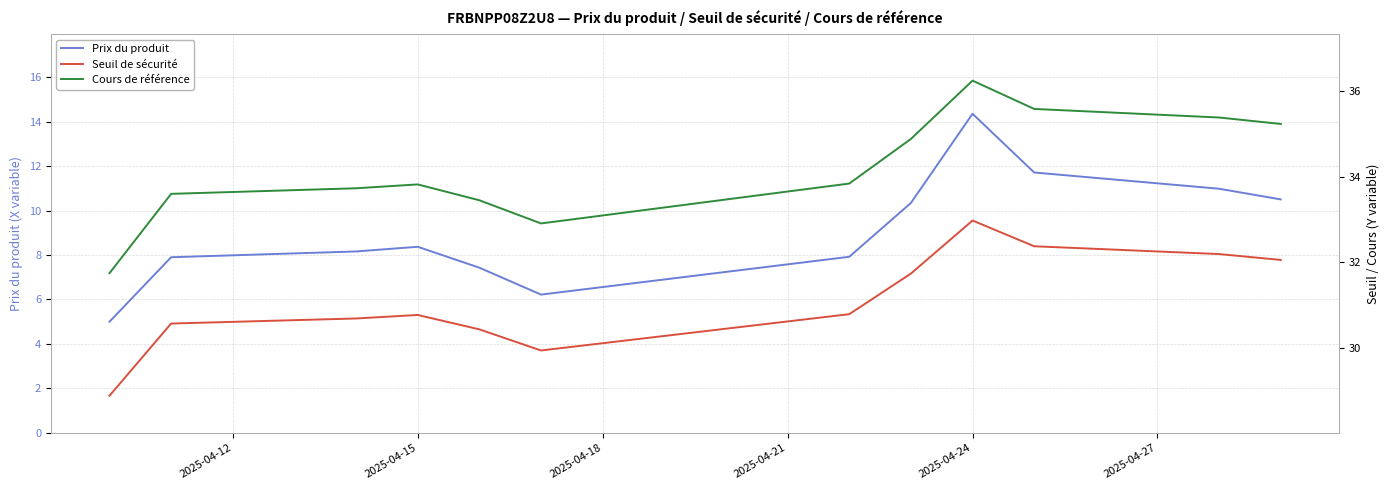

The Prix du produit series shows 3.5 at 2025-04-24. True or false?

False